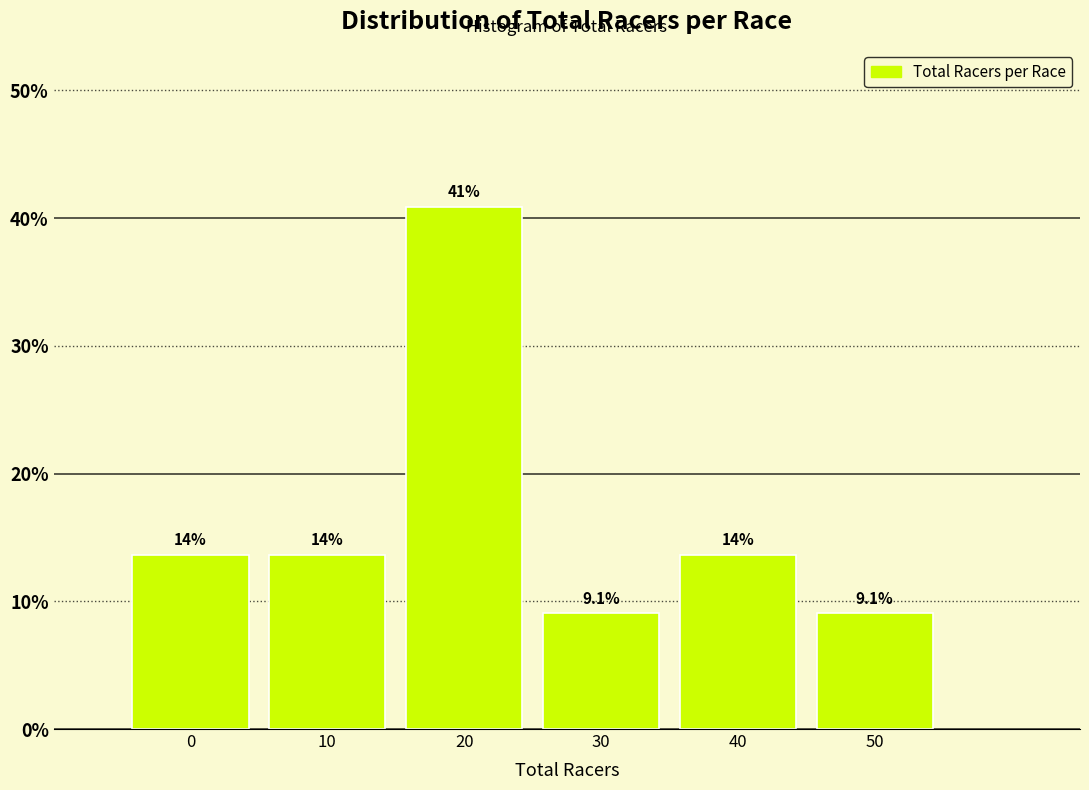

Reading right to left, list all the values displayed in this chart.

50=9.1	40=13.6	30=9.1	20=40.9	10=13.6	0=13.6